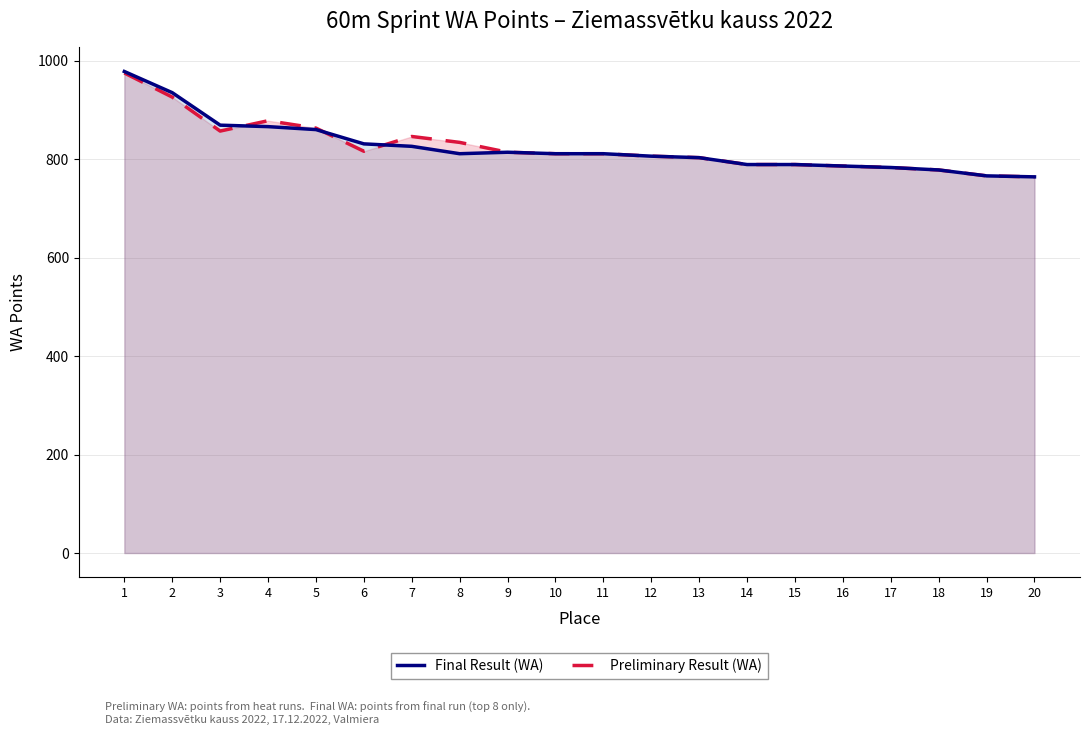

What is the difference between the Preliminary Result (WA) values at 5 and 12?

57